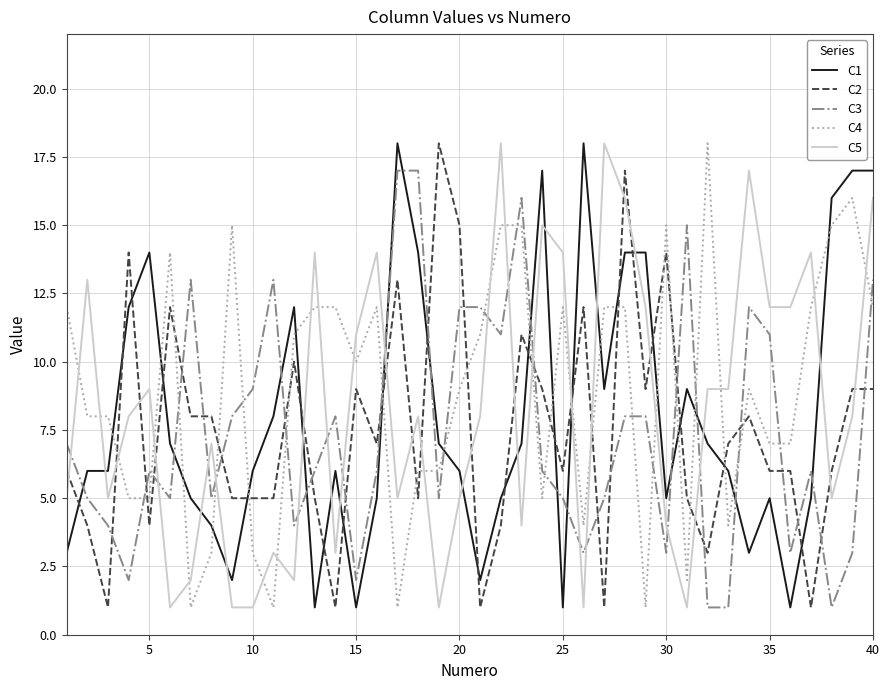

True or false: C2 and C3 intersect in this chart.

True